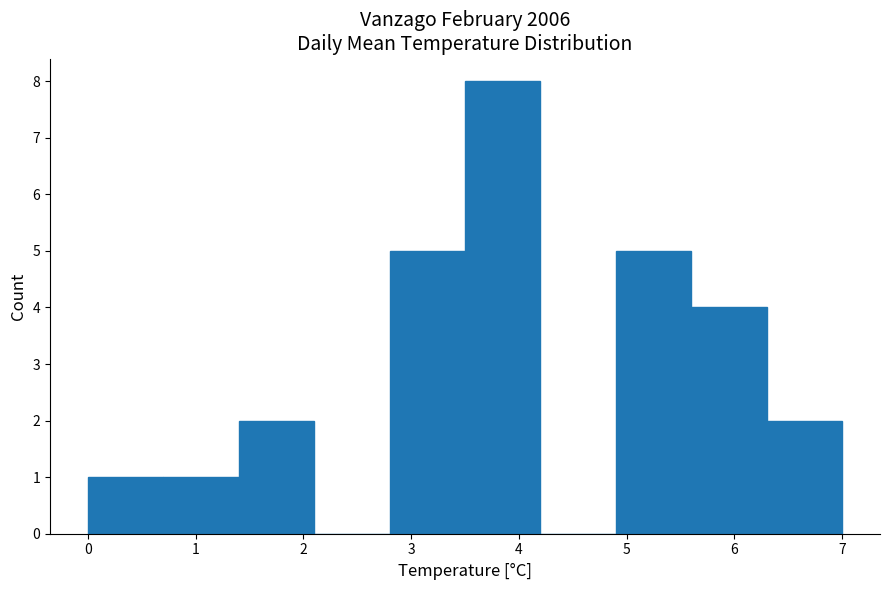

Reading left to right, transcribe this chart: for each bar, give the range it covers on the x-axis and its height. The values are not printed on the chart, so give them approximately, as read against the axis.

0.0 to 0.7: 1
0.7 to 1.4: 1
1.4 to 2.1: 2
2.1 to 2.8: 0
2.8 to 3.5: 5
3.5 to 4.2: 8
4.2 to 4.9: 0
4.9 to 5.6: 5
5.6 to 6.3: 4
6.3 to 7.0: 2